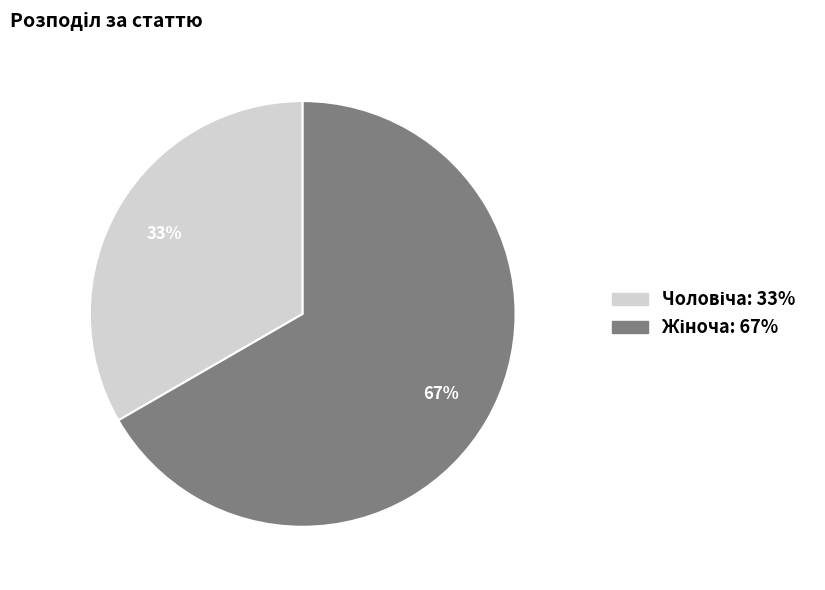

To the nearest percent, what is the average slice percentage?

50%